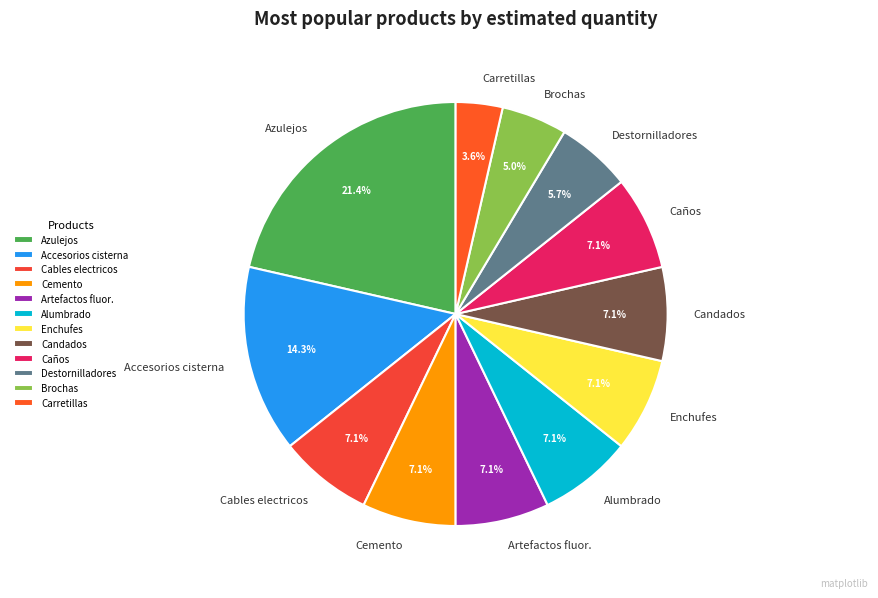

Which slice is the largest?

Azulejos